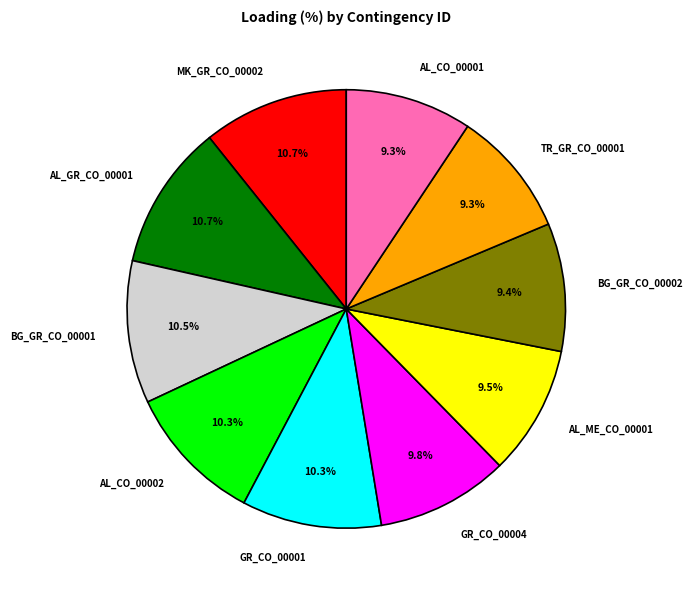

How many segments does this pie chart have?

10